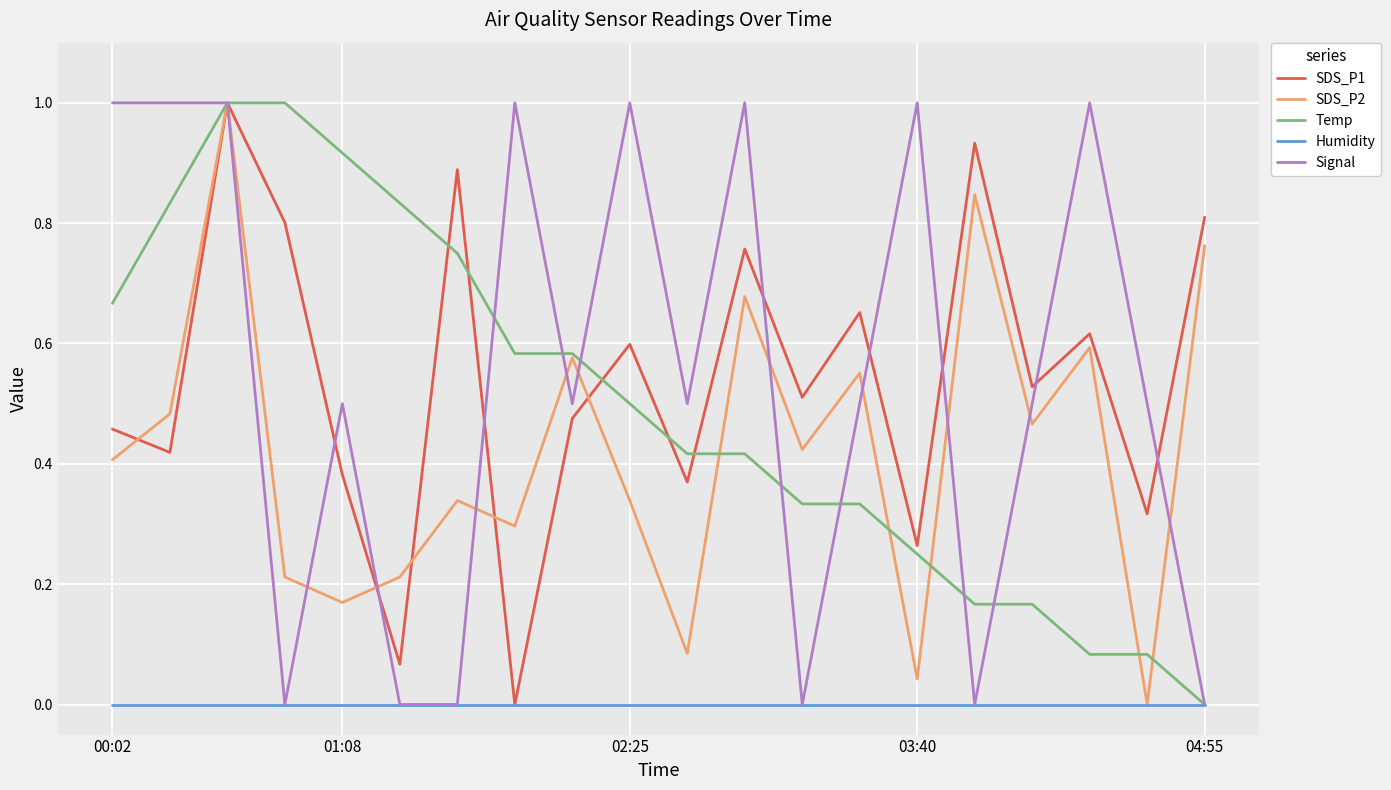

What is the highest value of the SDS_P2 series?

1.0